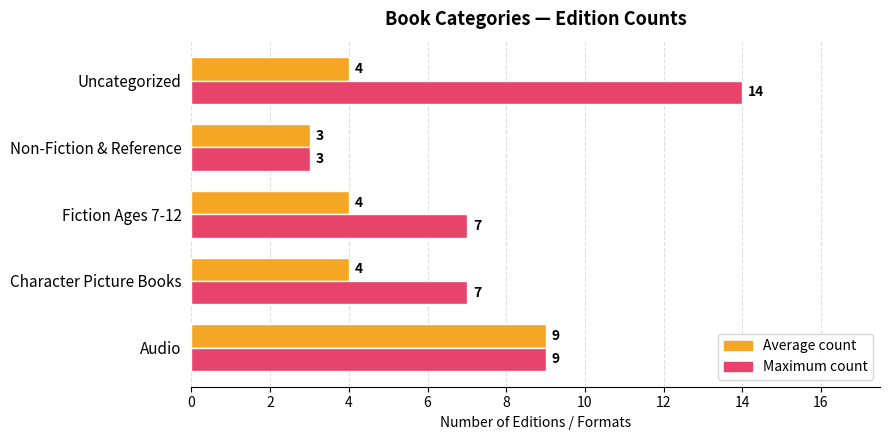

Read the Average count value at Uncategorized.

4